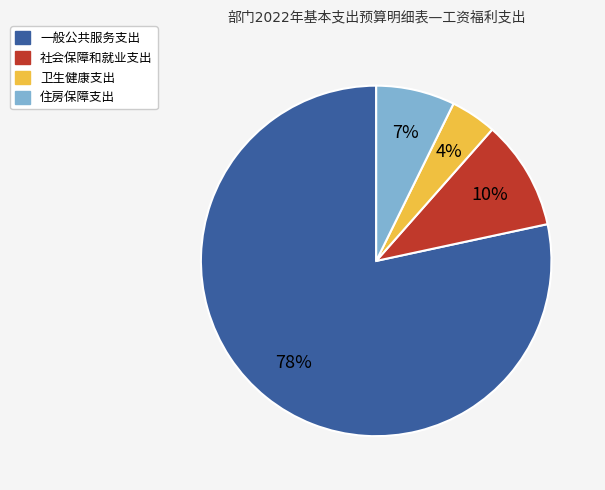

Is there a majority slice in this chart?

Yes